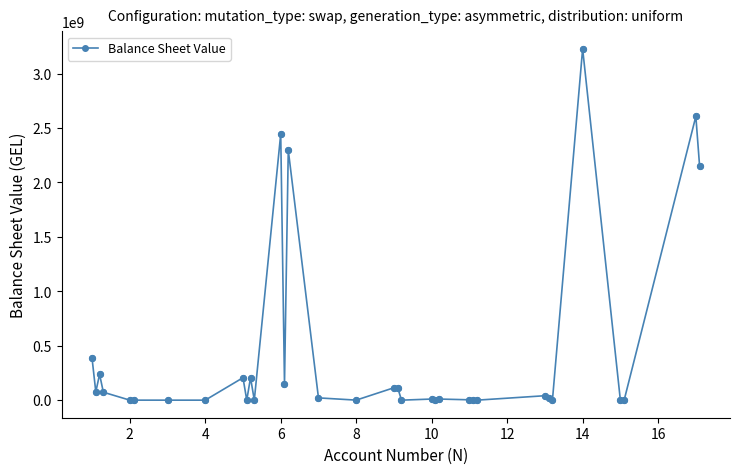

What is the value of the 3rd point from the left?

237412907.0